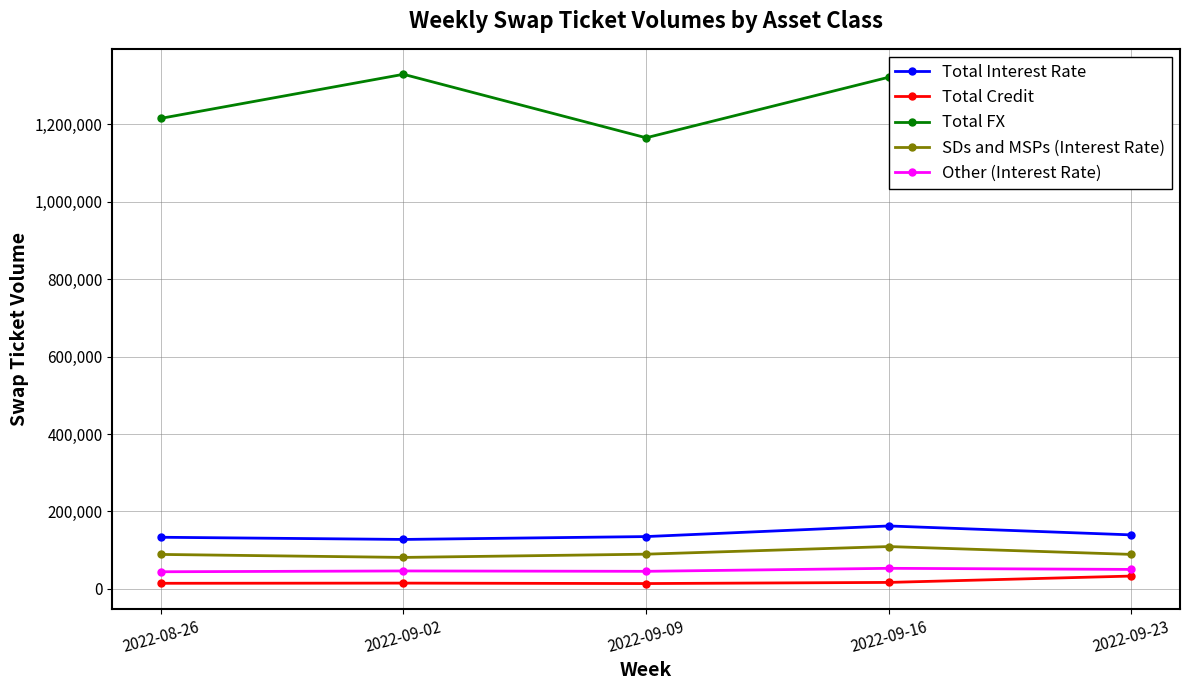

At which category is the sum across all series the highest?

2022-09-16